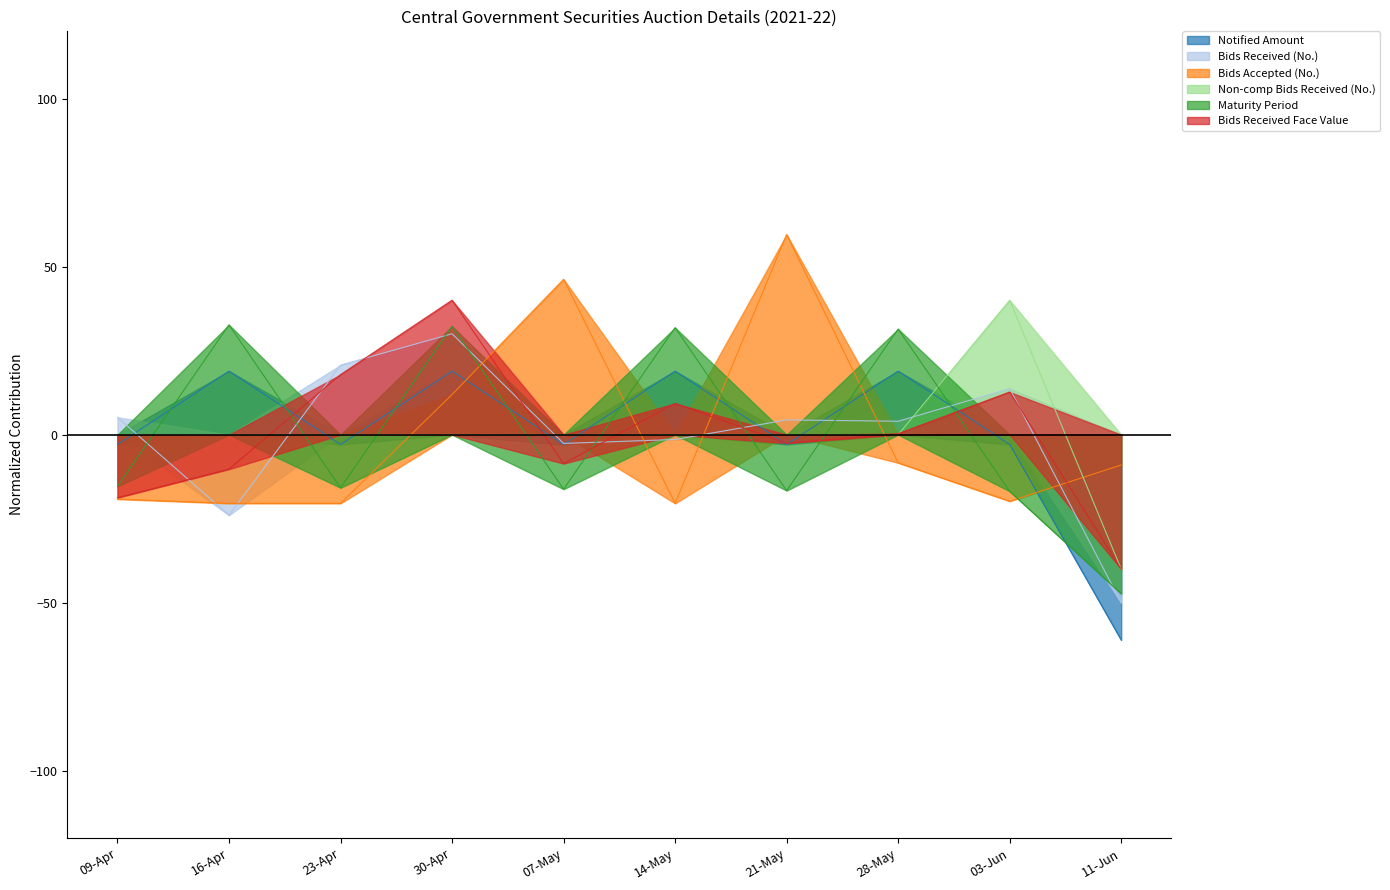

How many values in Bids Received (No.) are below zero?

4